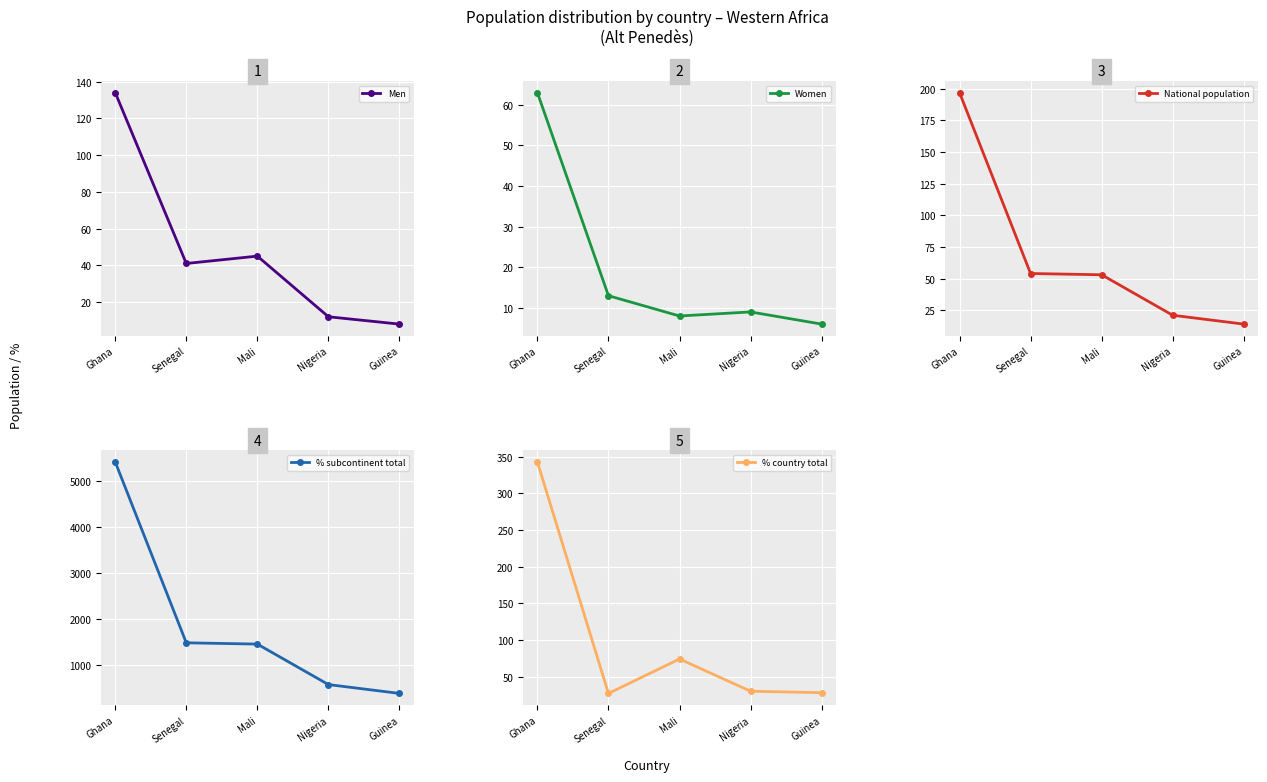

At which label is Women closest to 34?

Senegal